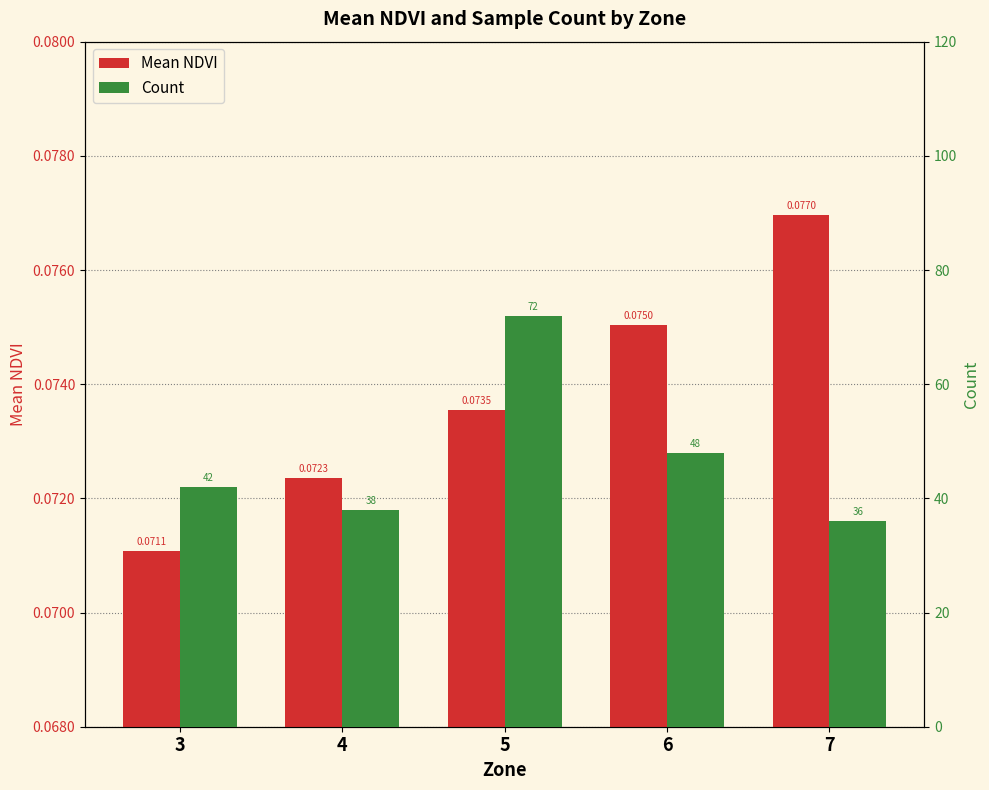

What is the average value of the Mean NDVI series?

0.1